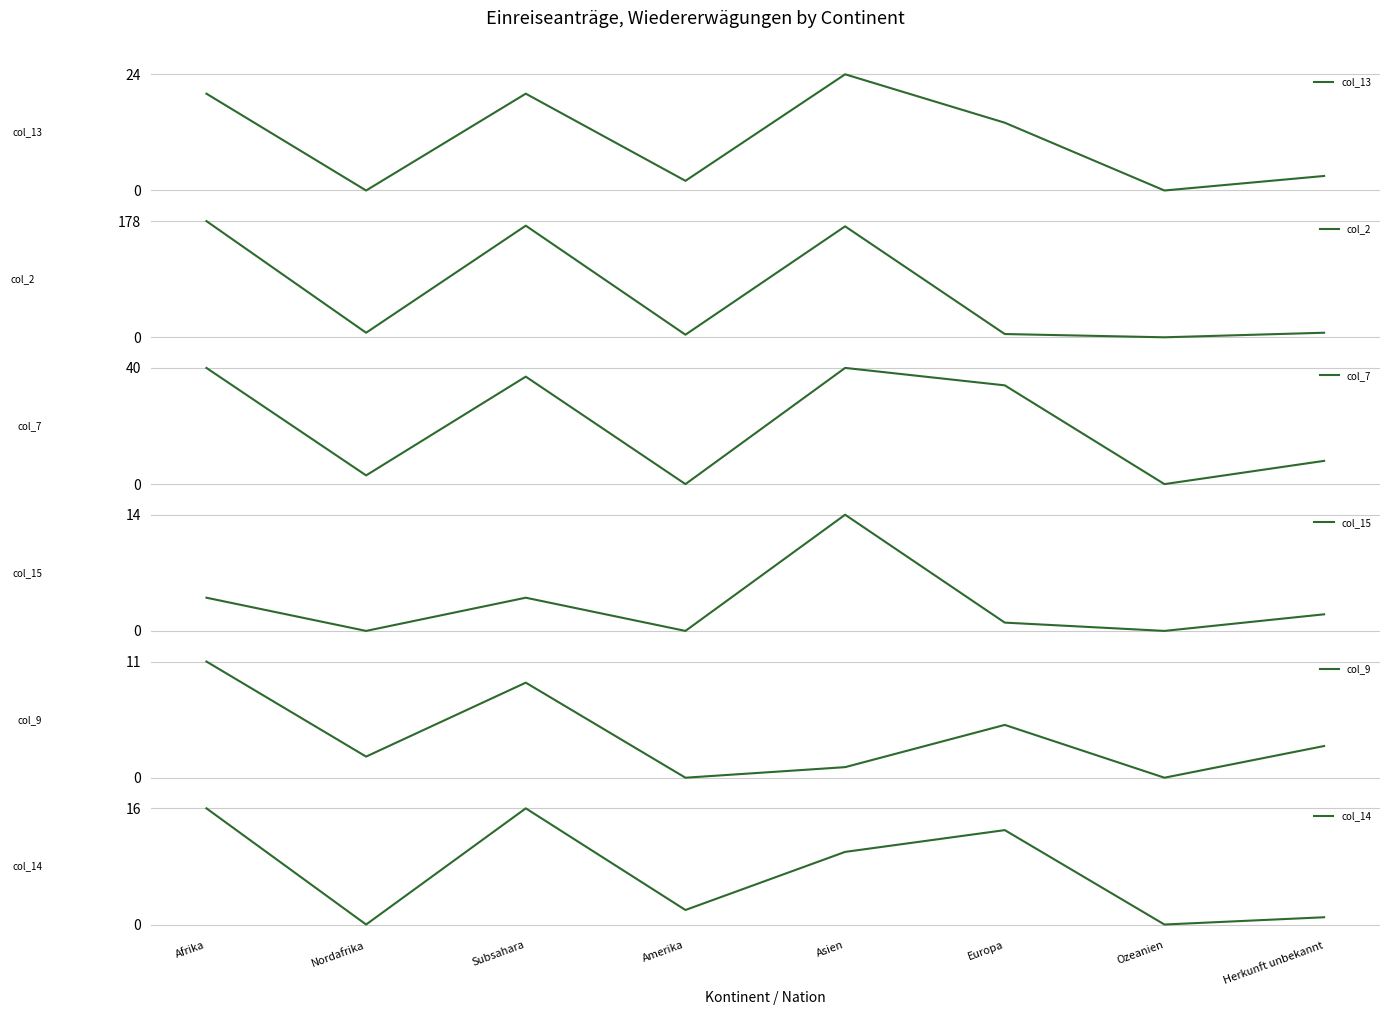

What is the difference between the highest and lowest values at Herkunft unbekannt?

7